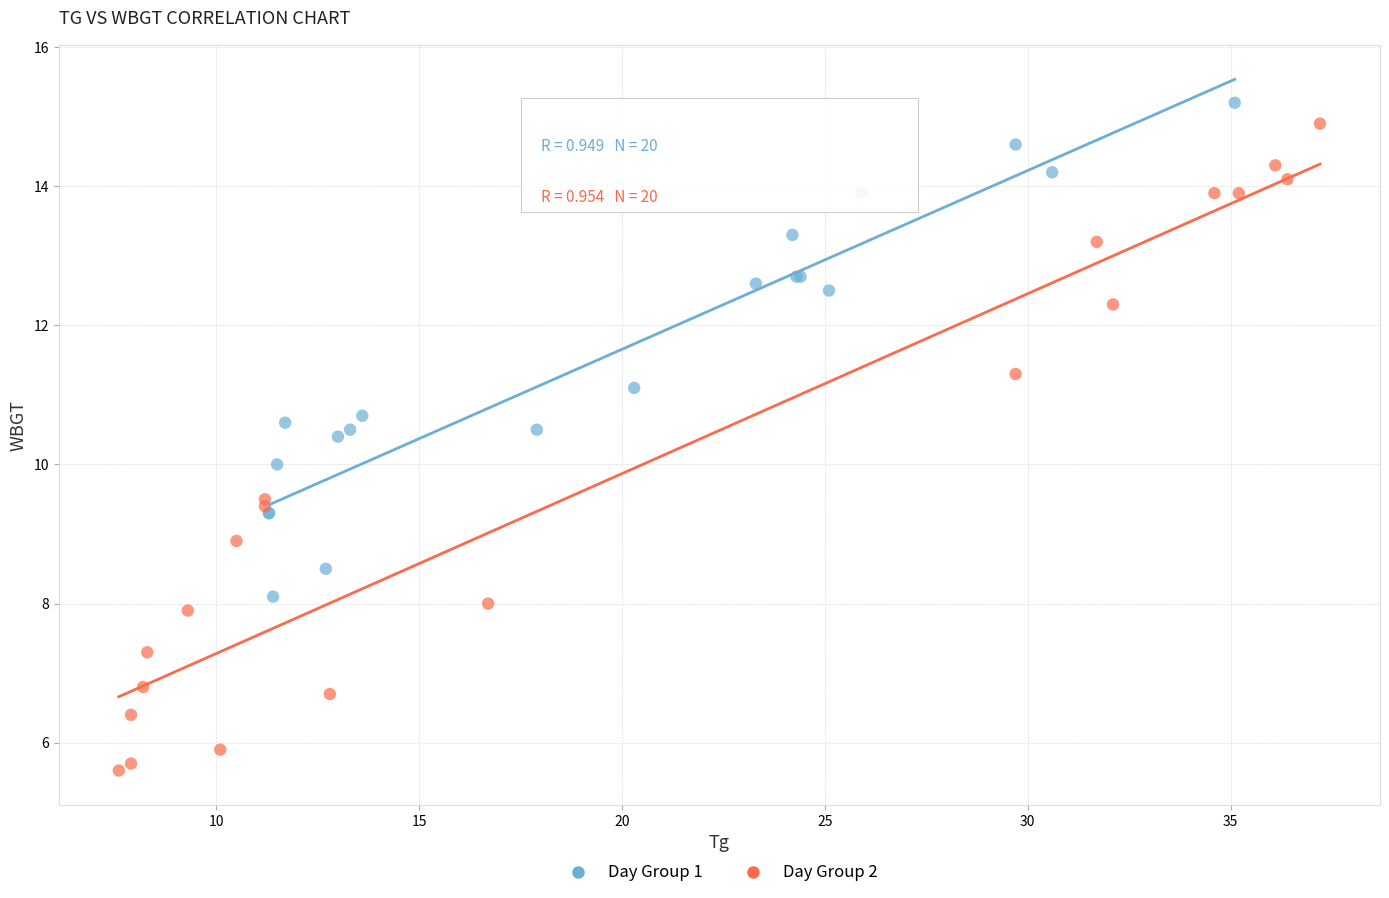

Which series has the largest Y range (max minus min)?

Day Group 2